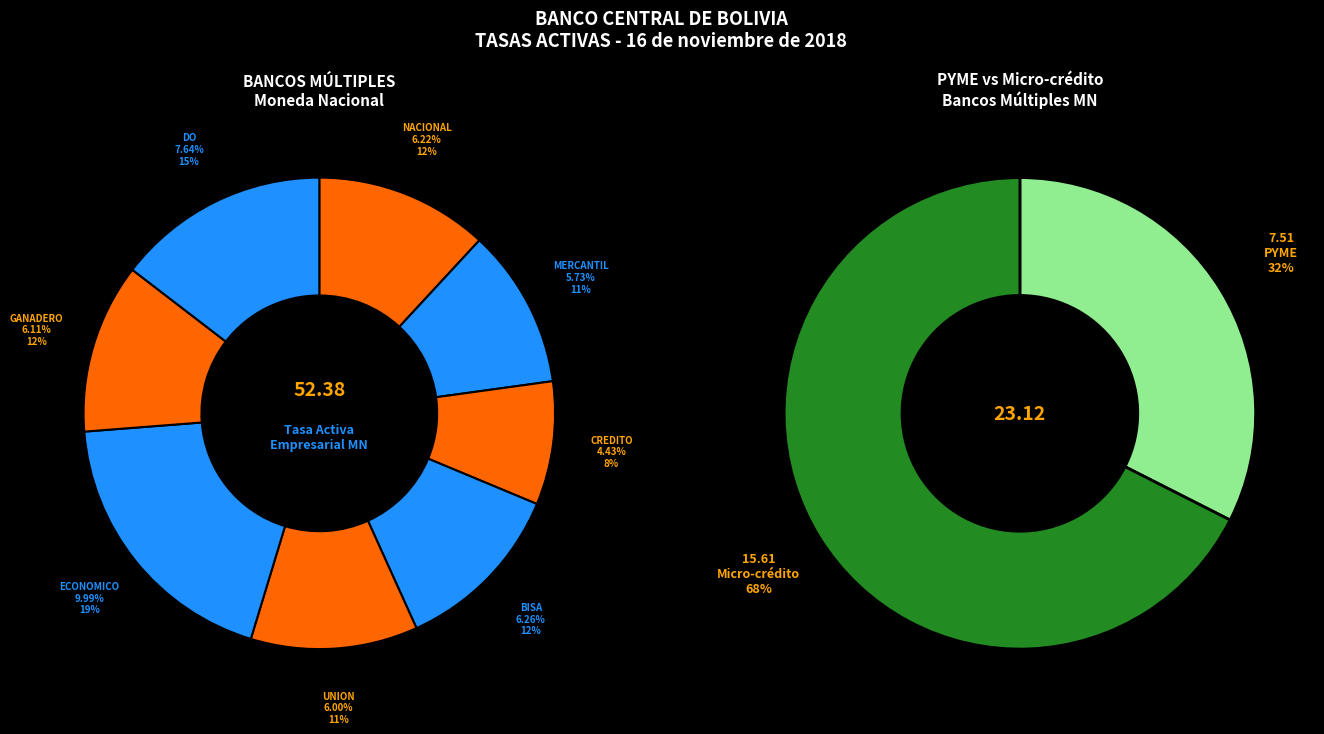

True or false: NACIONAL DE BOLIVIA accounts for 17% of the total.

False